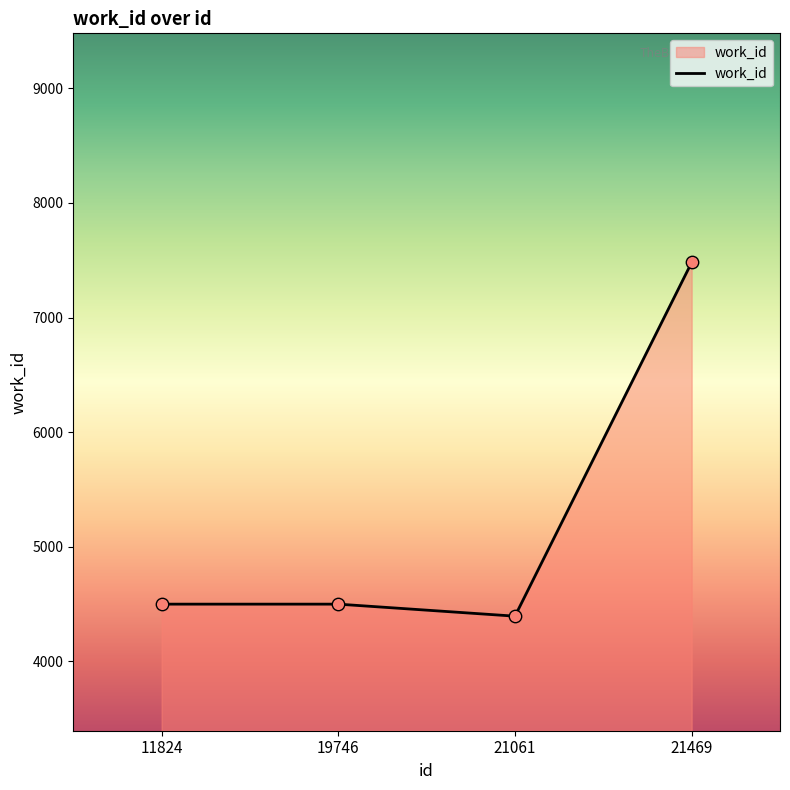

What is the change in value from 19746 to 21469?

+2983